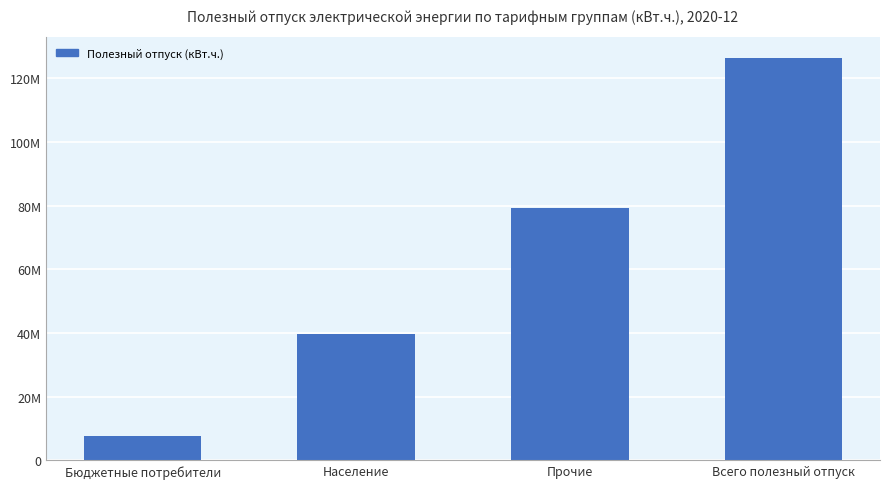

What position from the right is Прочие?

2